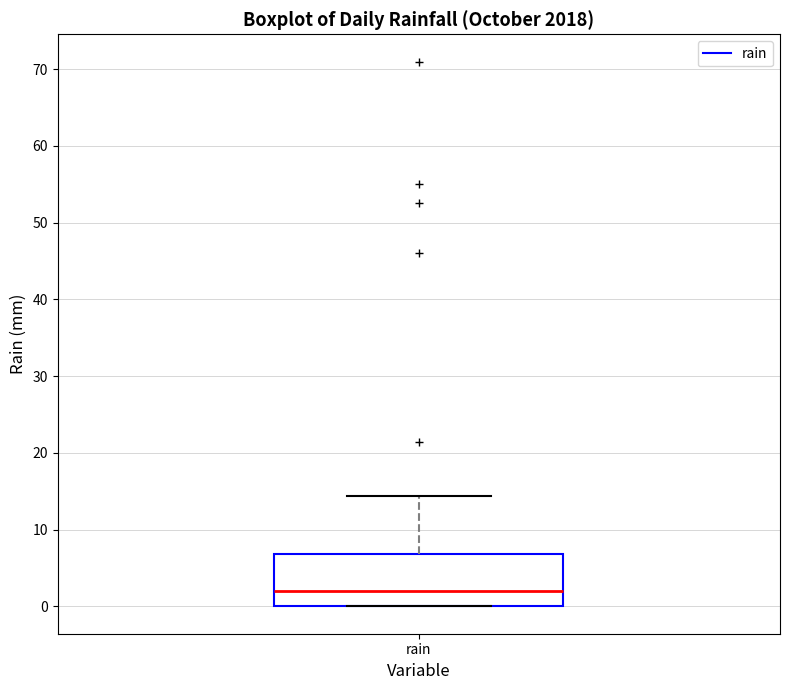

Transcribe this box plot: give where the median line is, the range the box spans, and where the two whiskers end, as read against the y-axis. The values are not printed on the chart, so give them approximately, as read against the axis.

median 2, box 0 to 7, whiskers 0 to 14